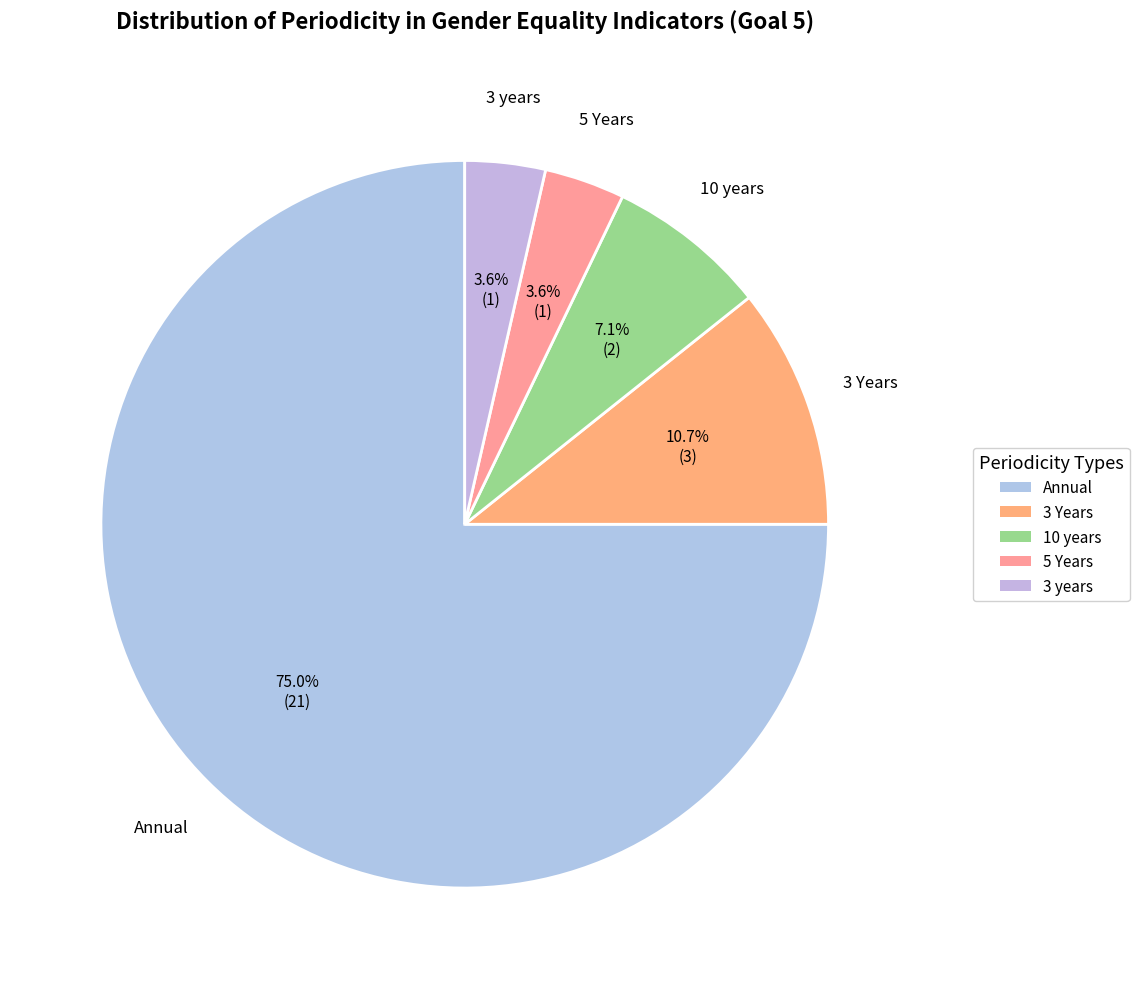

How many segments does this pie chart have?

5